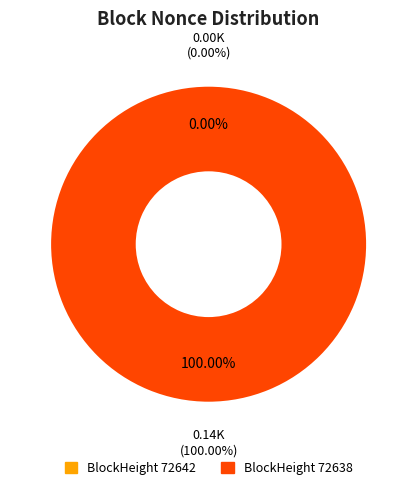

Between 72642 and 72638, which is larger?

72638